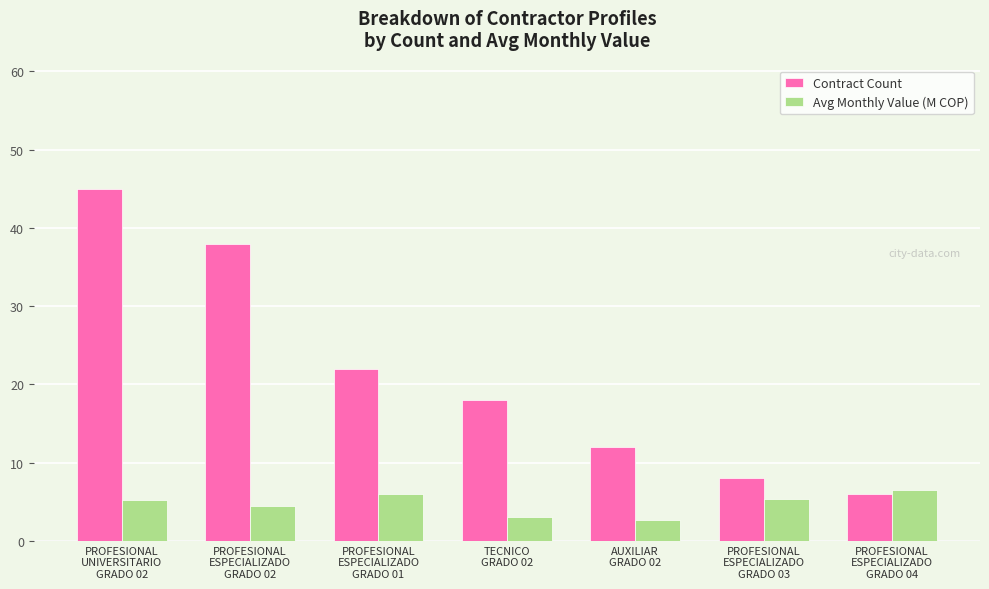

Does the chart contain any negative values?

No